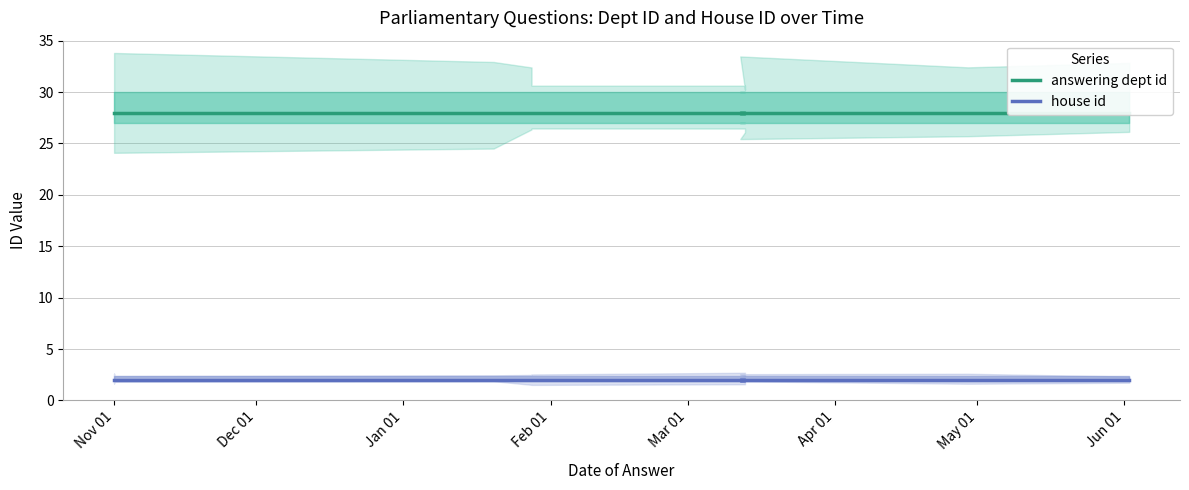

At which category is the sum across all series the highest?

Nov 01